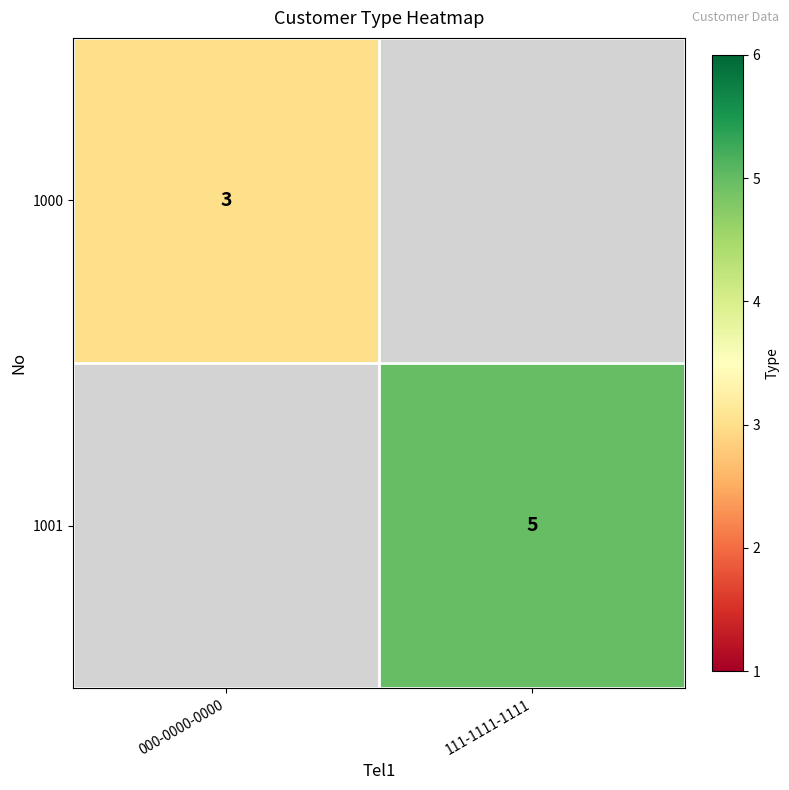

At which category does the chart reach its peak across all series?

111-1111-1111